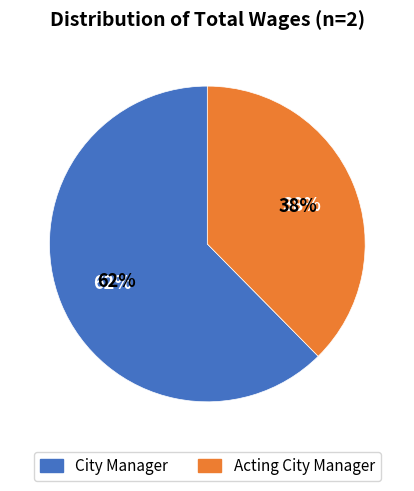

How many segments does this pie chart have?

2